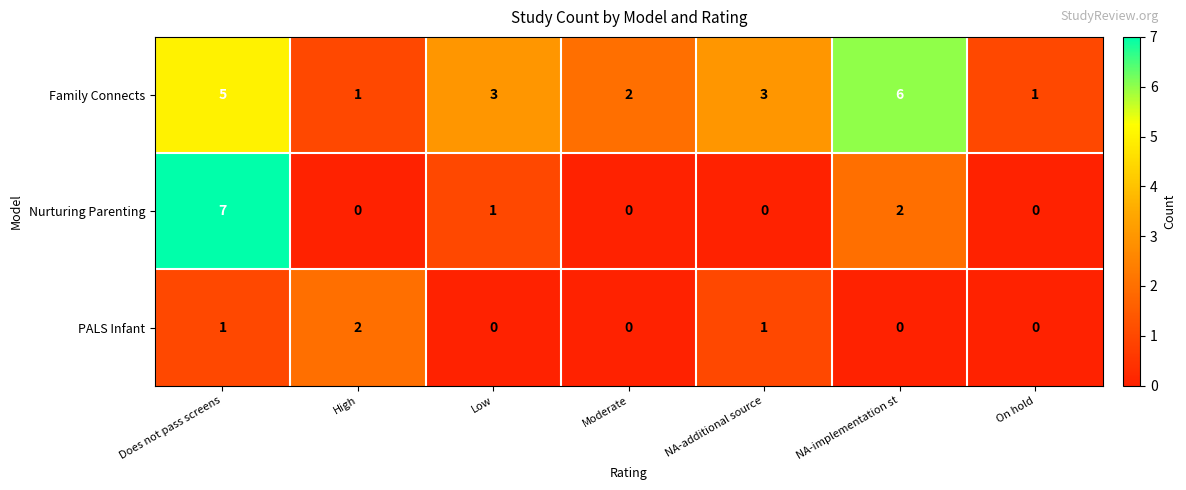

The Nurturing Parenting series shows 0 at Moderate. True or false?

True